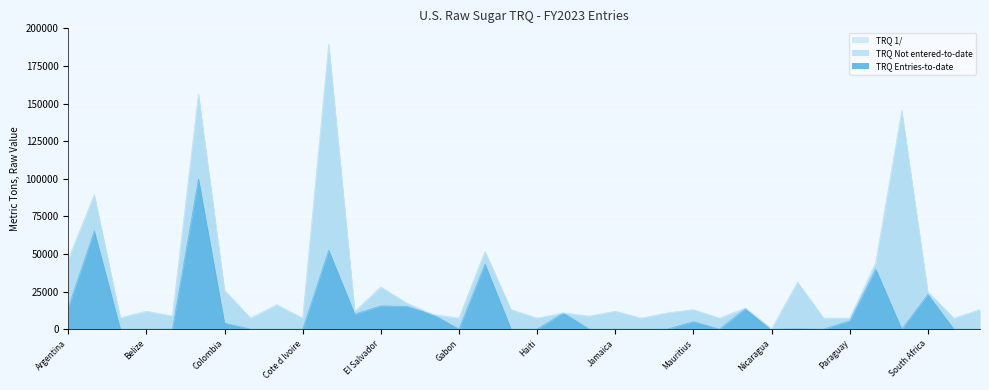

What is the approximate value of TRQ 1/ at Guyana, to the nearest 10?

12910